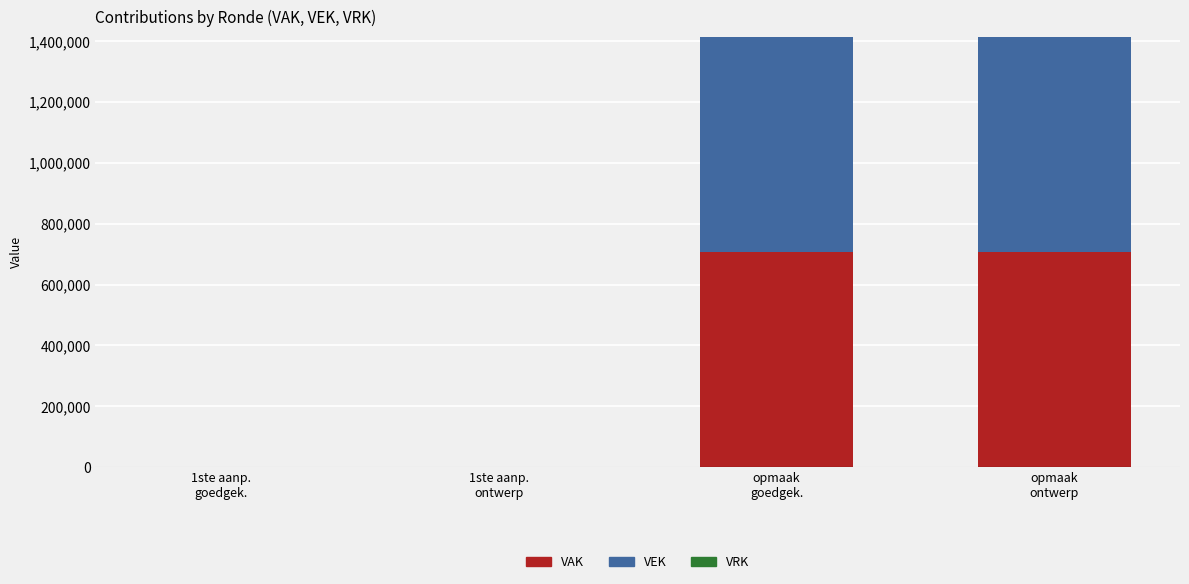

Does the chart contain stacked bars?

Yes